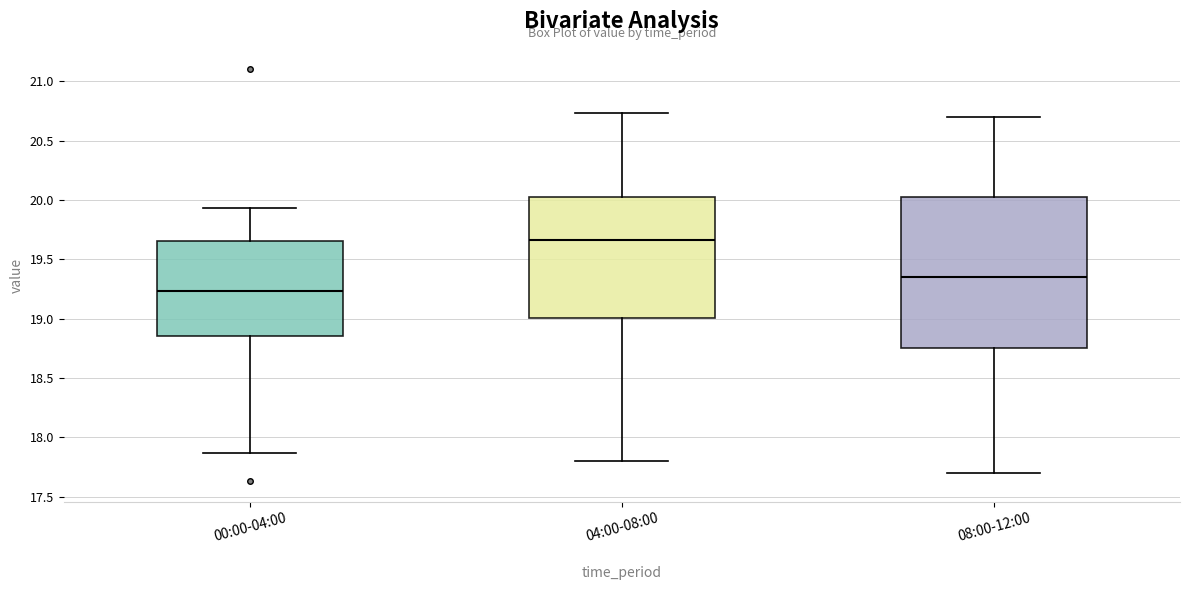

Where does the median line of the box for 08:00-12:00 sit on the y-axis? The values are not printed on the chart, so give them approximately, as read against the axis.

19.35